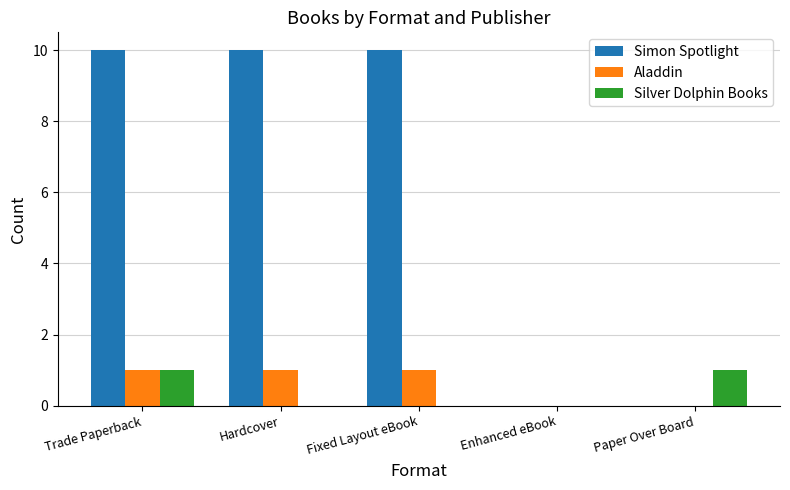

At which category is the sum across all series the highest?

Trade Paperback